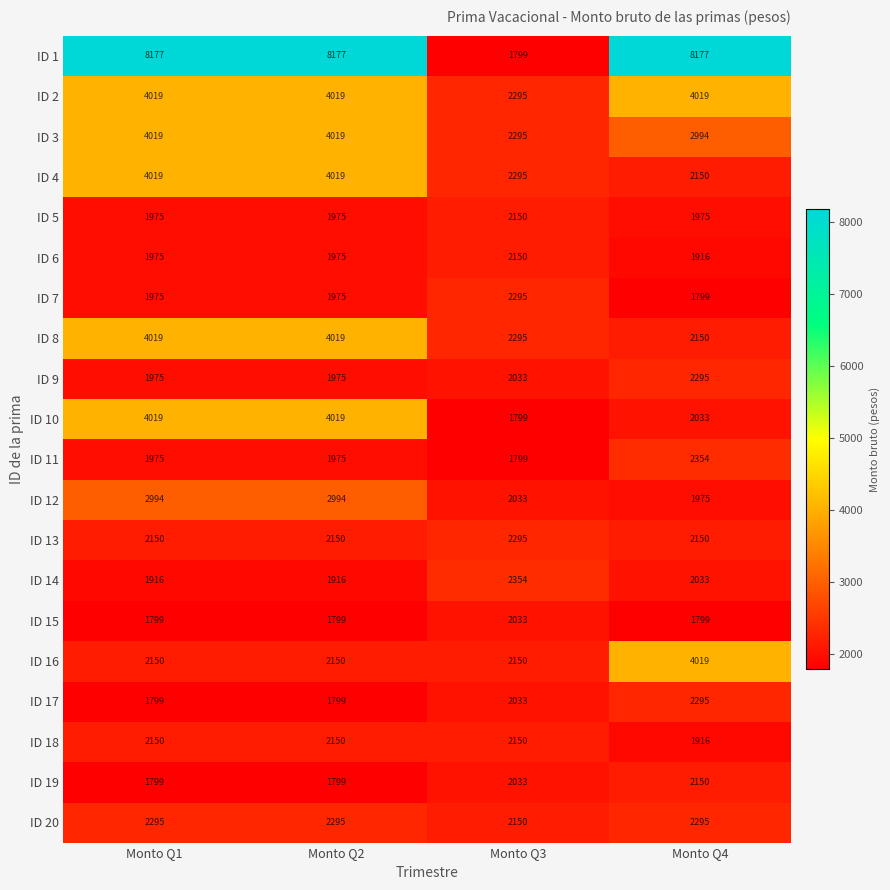

How many data points does each series have?

4